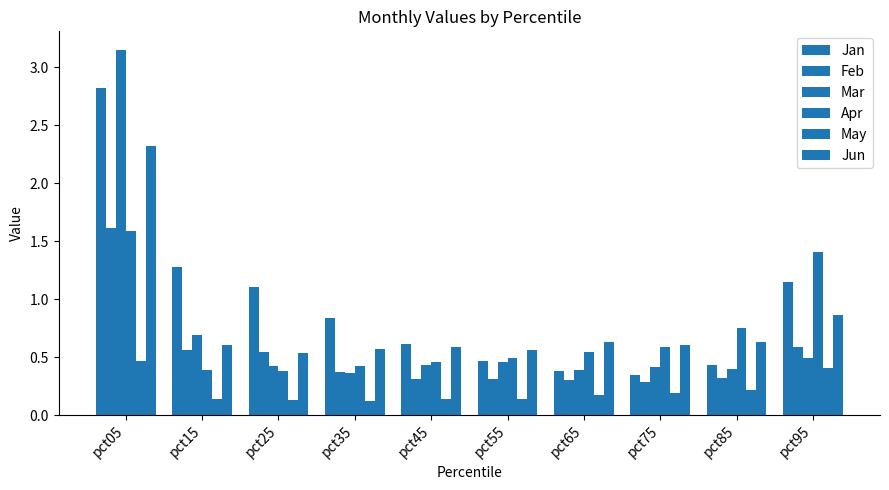

The Jun series shows 0.3 at pct35. True or false?

False